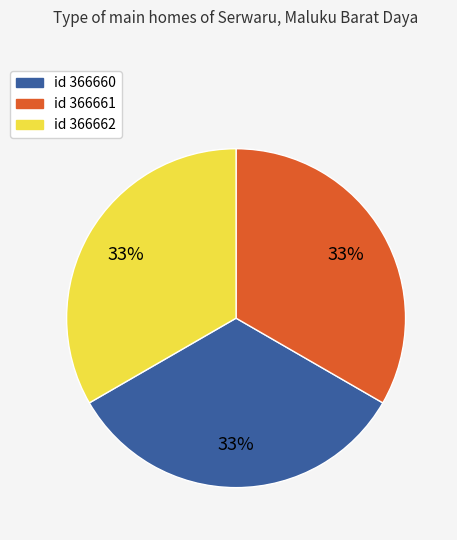

Is there a majority slice in this chart?

No